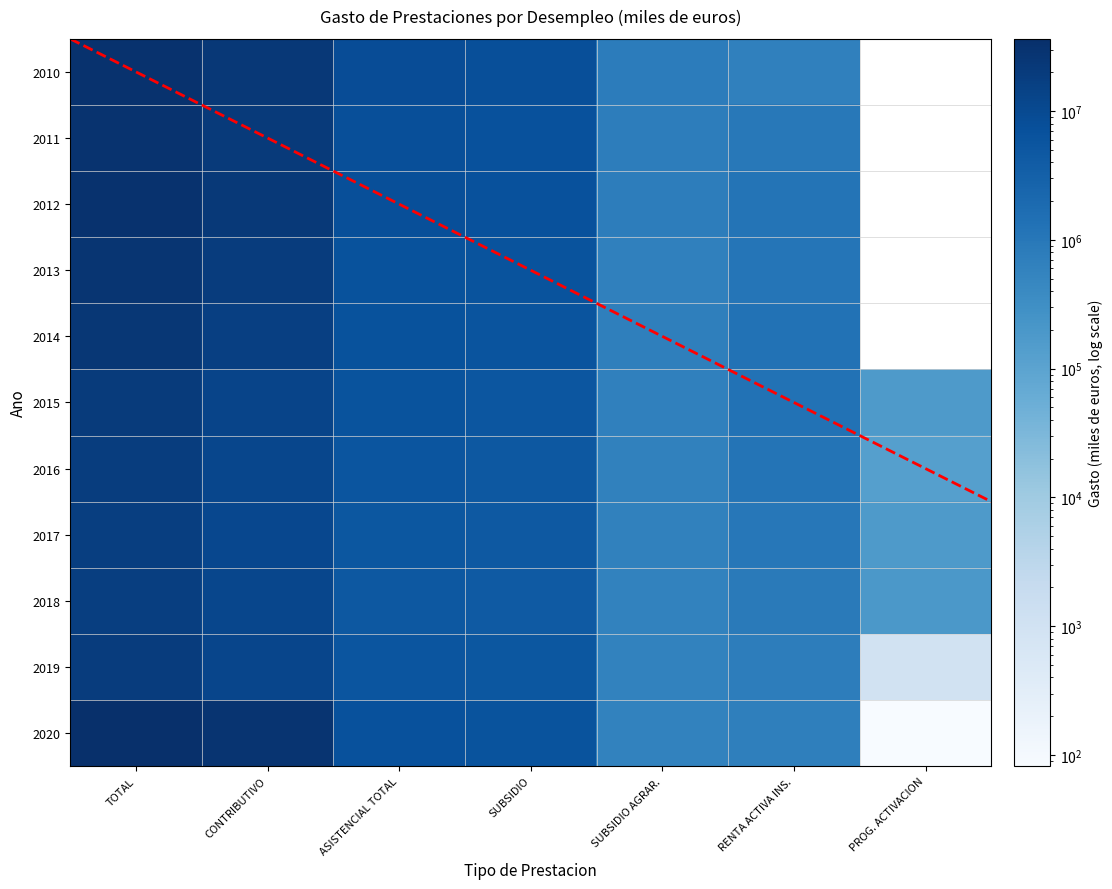

How many values in the 2013 series are below 5540358?

3